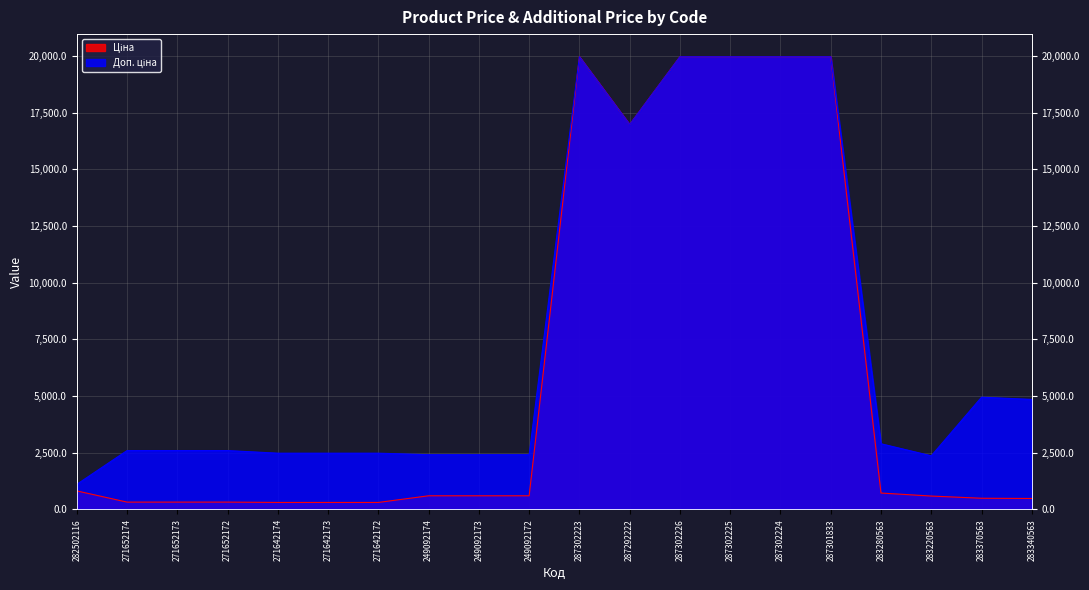

Which label corresponds to the largest value in the chart?

287302223